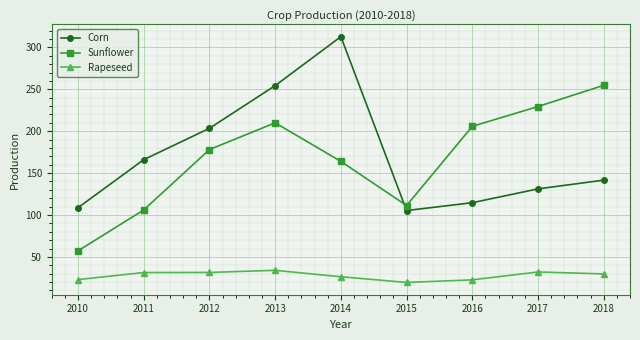

How many lines are shown in the chart?

3